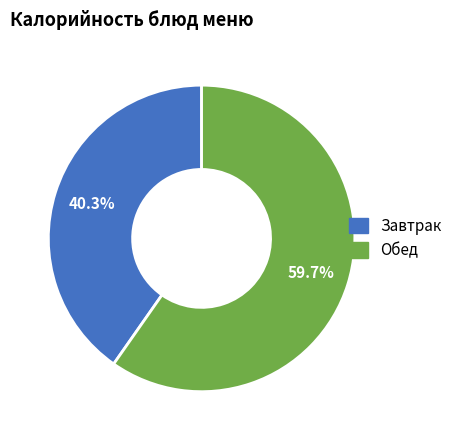

What is the total percentage of Обед and Завтрак?

100.0%